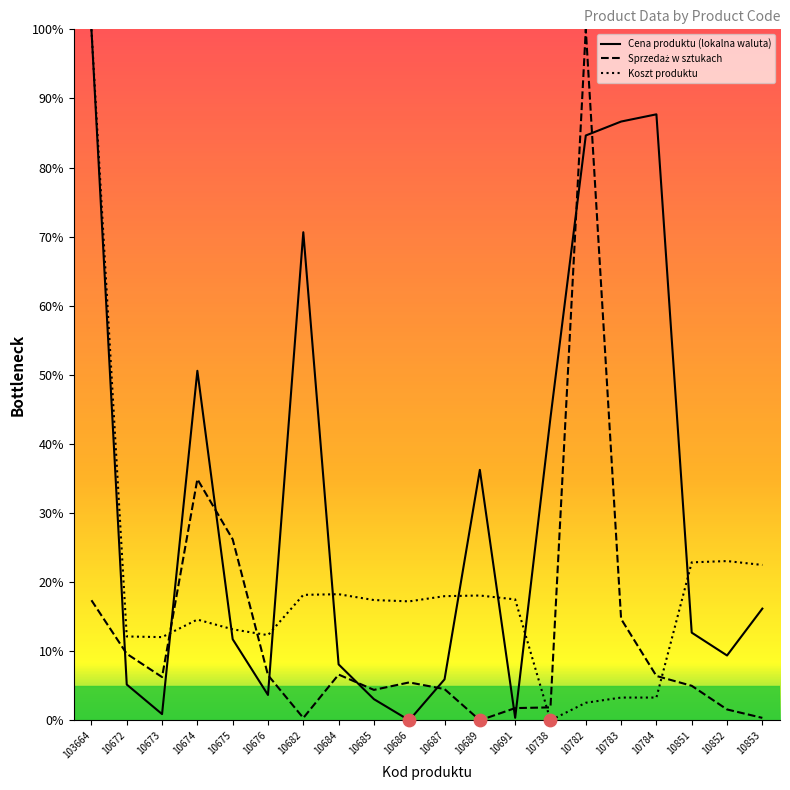

At which category is the sum across all series the highest?

103664